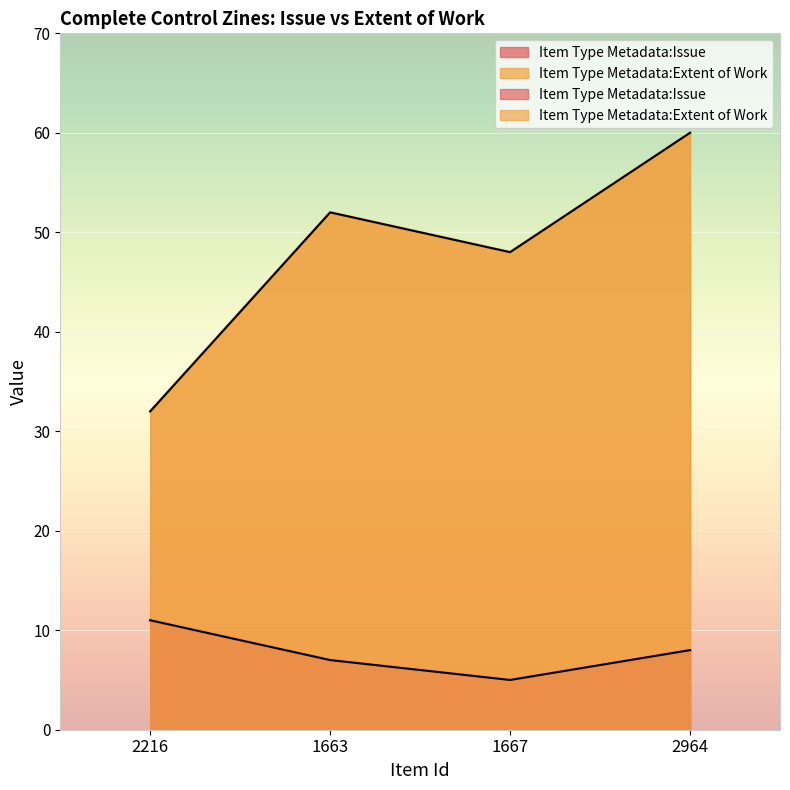

At which category does the chart reach its peak across all series?

2964